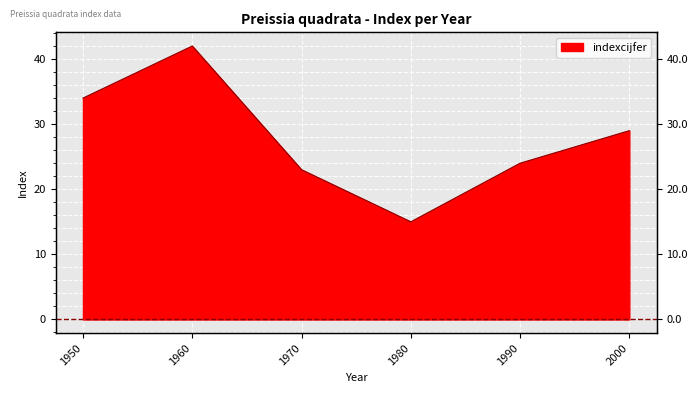

What is the ratio of the value at 1990 to the value at 1980?

1.6